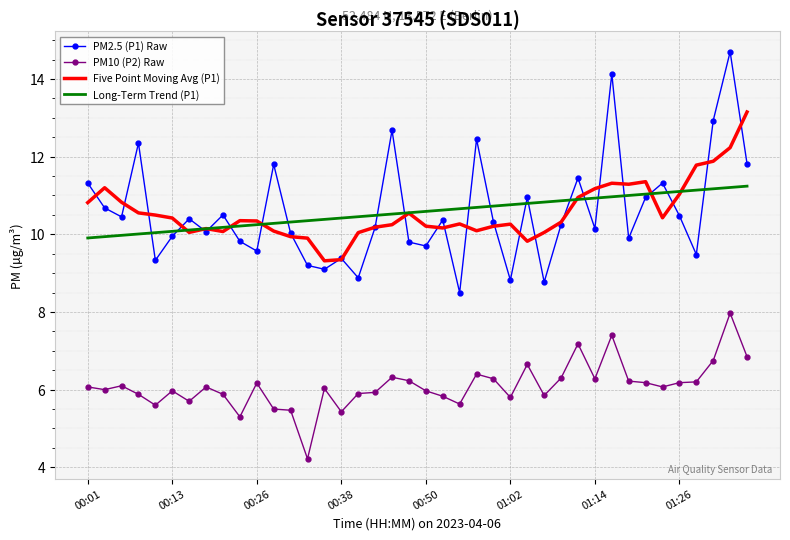

At how many categories does at least one series exceed 13?

3